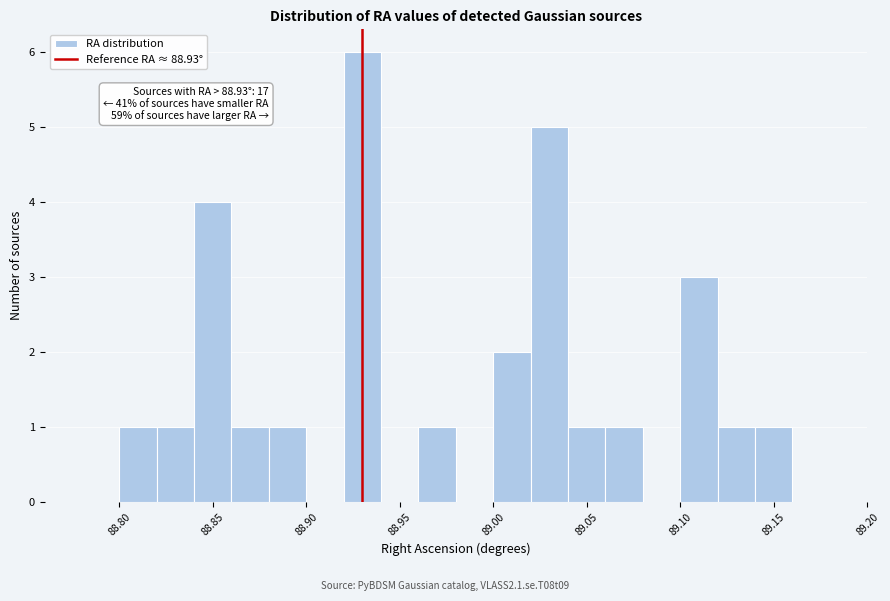

Which range on the x-axis has the tallest bar?

88.92 to 88.94